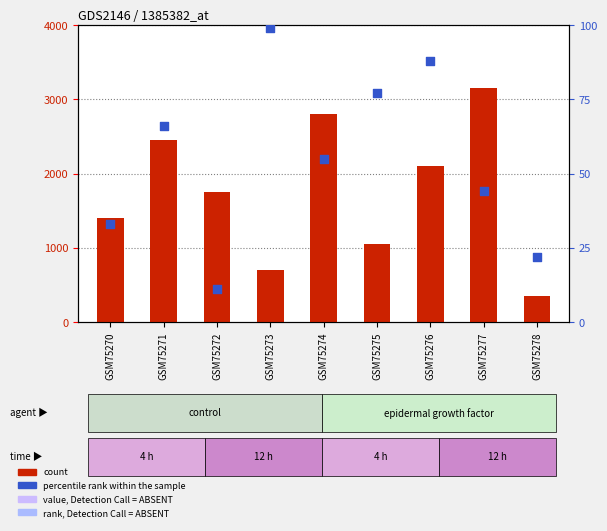

Which series has the largest Y range (max minus min)?

count